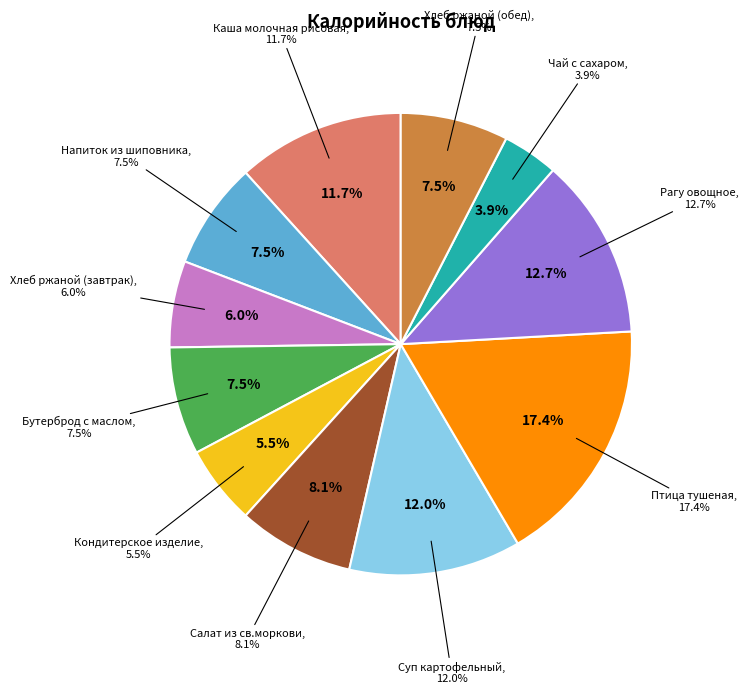

Rank the categories by value from lowest to highest.

Чай с сахаром, Кондитерское изделие, Хлеб ржаной (завтрак), Напиток из шиповника, Бутерброд с маслом, Хлеб ржаной (обед), Салат из св.моркови, Каша молочная рисовая, Суп картофельный, Рагу овощное, Птица тушеная